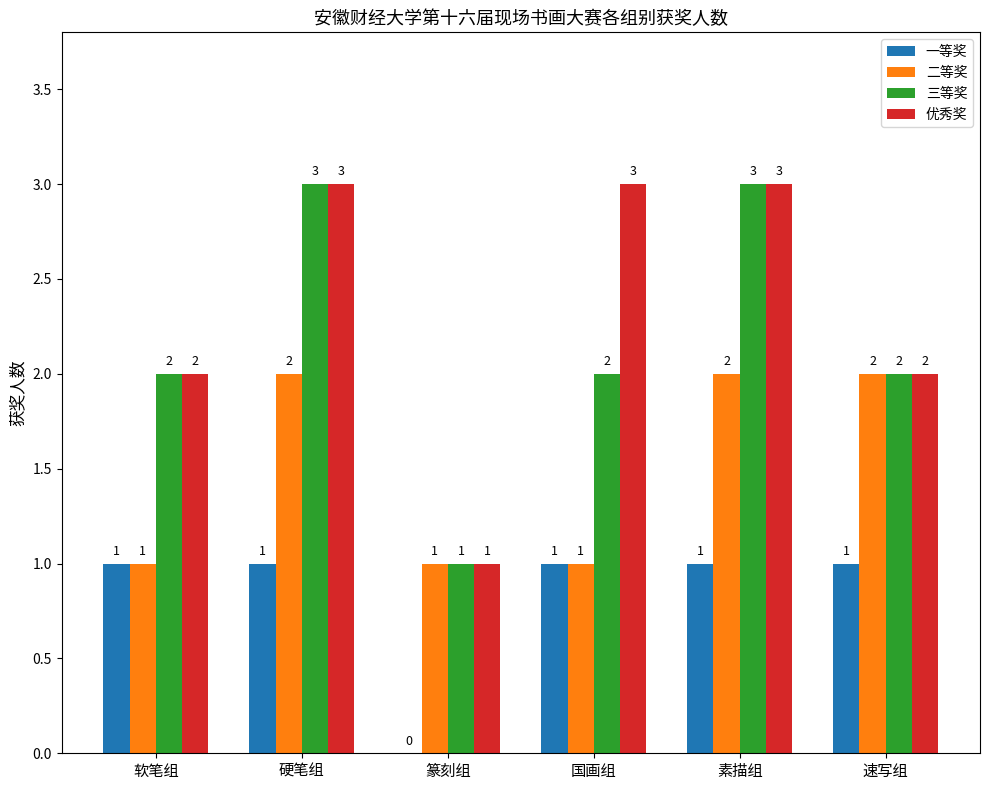

Does the chart contain stacked bars?

No